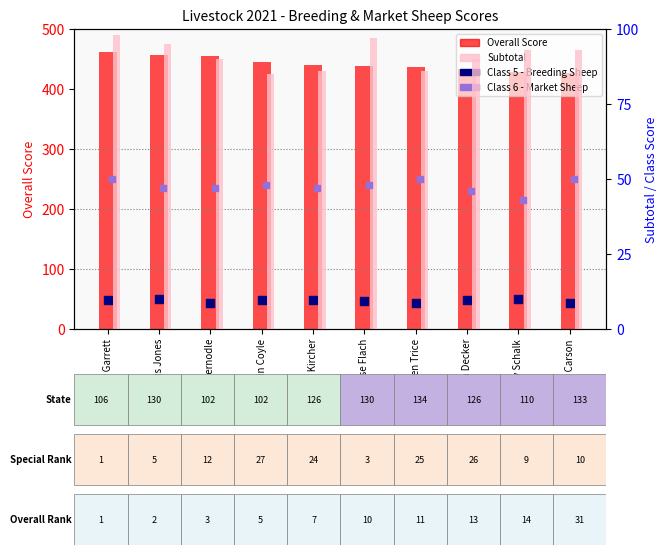

Which series has the largest Y range (max minus min)?

Overall Score